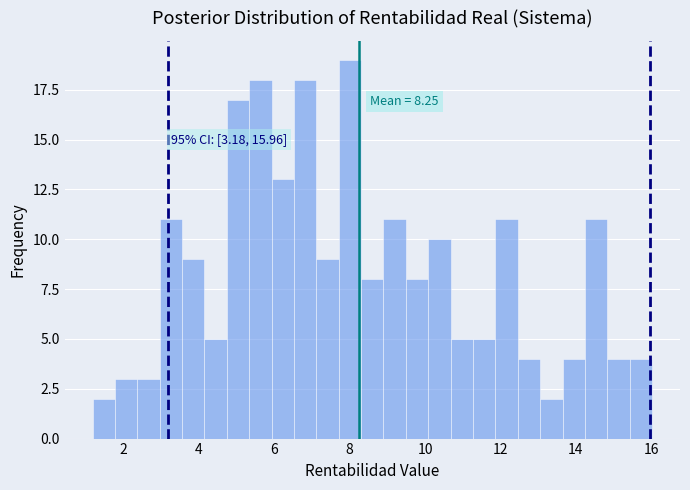

Read against the x-axis, roughly where is the centre of the tallest bar?

8.0